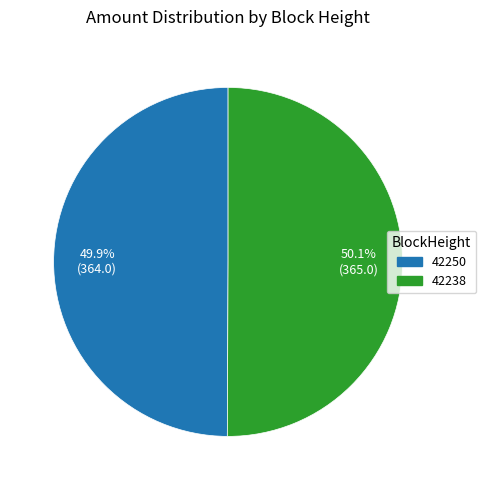

Does any single category account for the majority?

Yes